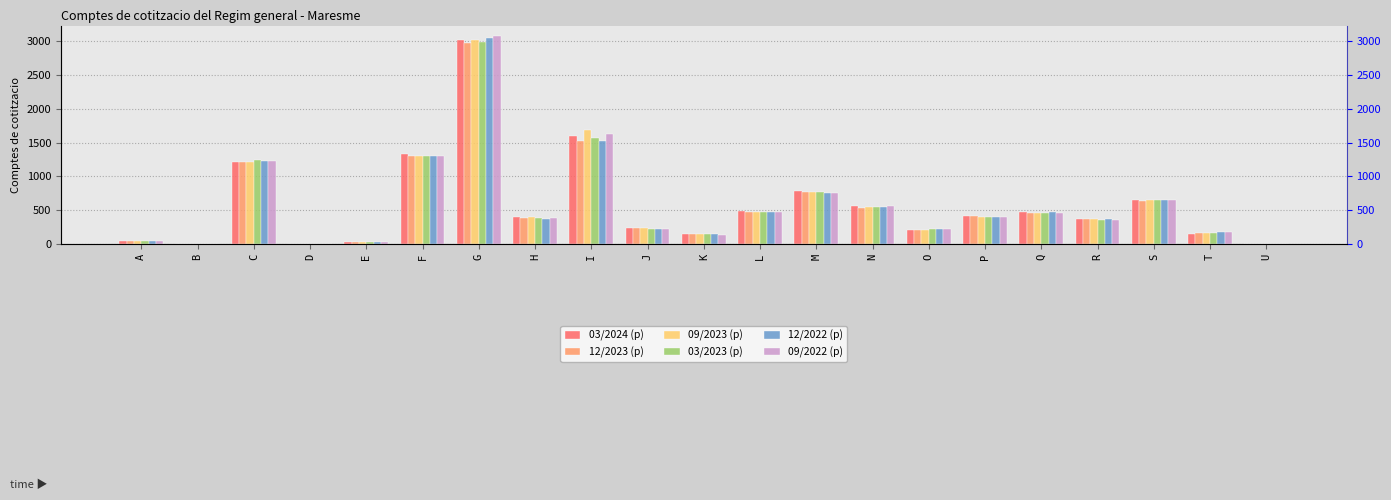

What is the minimum value for 03/2023 (p)?

1